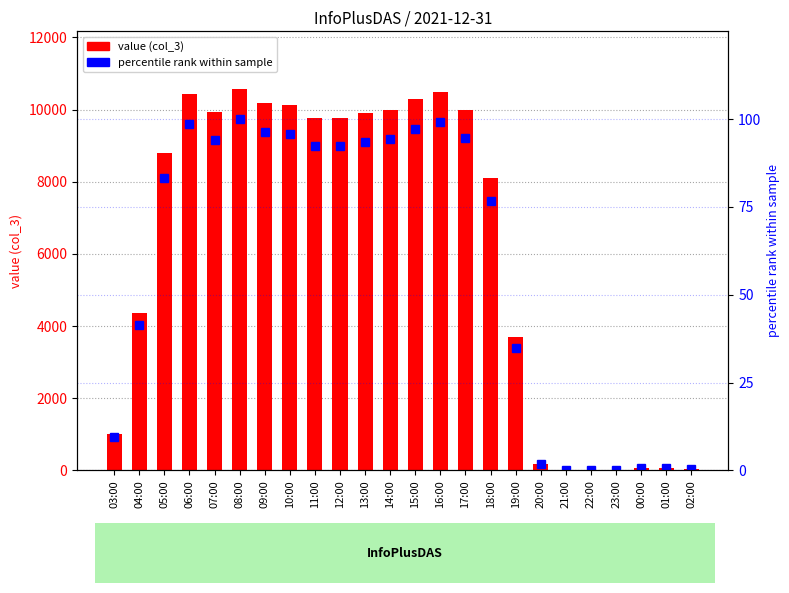

Reading left to right, extract all data points from this chart.

value (col_3): 03:00=1016.0	04:00=4376.0	05:00=8805.0	06:00=10424.0	07:00=9943.0	08:00=10582.0	09:00=10191.0	10:00=10125.0	11:00=9772.0	12:00=9766.0	13:00=9897.0	14:00=9986.0	15:00=10284.0	16:00=10494.0	17:00=10000.0	18:00=8108.0	19:00=3692.0	20:00=188.0	21:00=18.0	22:00=7.0	23:00=15.0	00:00=59.0	01:00=72.0	02:00=48.0
percentile rank within sample: 03:00=9.6	04:00=41.4	05:00=83.2	06:00=98.5	07:00=94.0	08:00=100.0	09:00=96.3	10:00=95.7	11:00=92.3	12:00=92.3	13:00=93.5	14:00=94.4	15:00=97.2	16:00=99.2	17:00=94.5	18:00=76.6	19:00=34.9	20:00=1.8	21:00=0.2	22:00=0.1	23:00=0.1	00:00=0.6	01:00=0.7	02:00=0.5